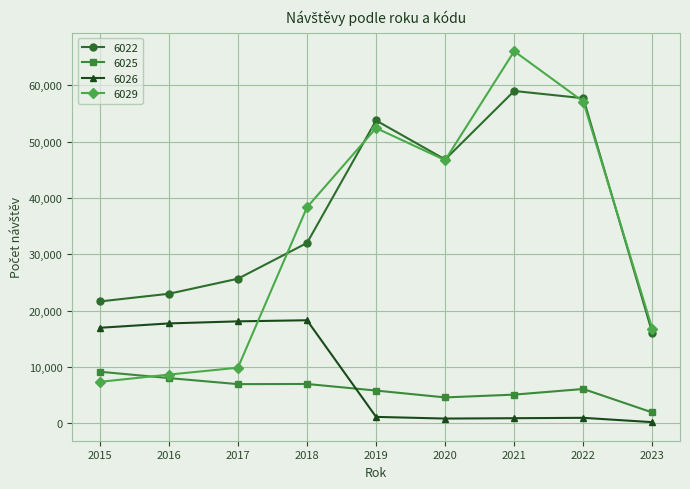

At 2018, list the series in order from largest to smallest.

6029, 6022, 6026, 6025